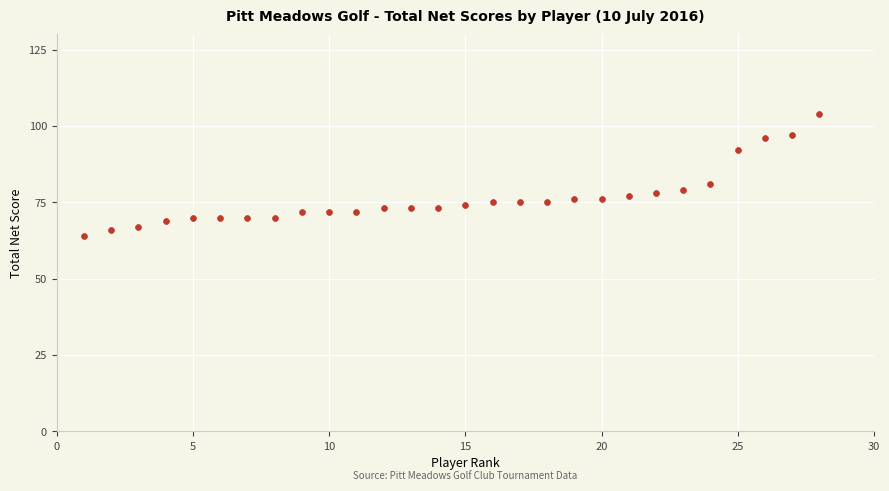

What is the range of Y values (max minus min)?

40